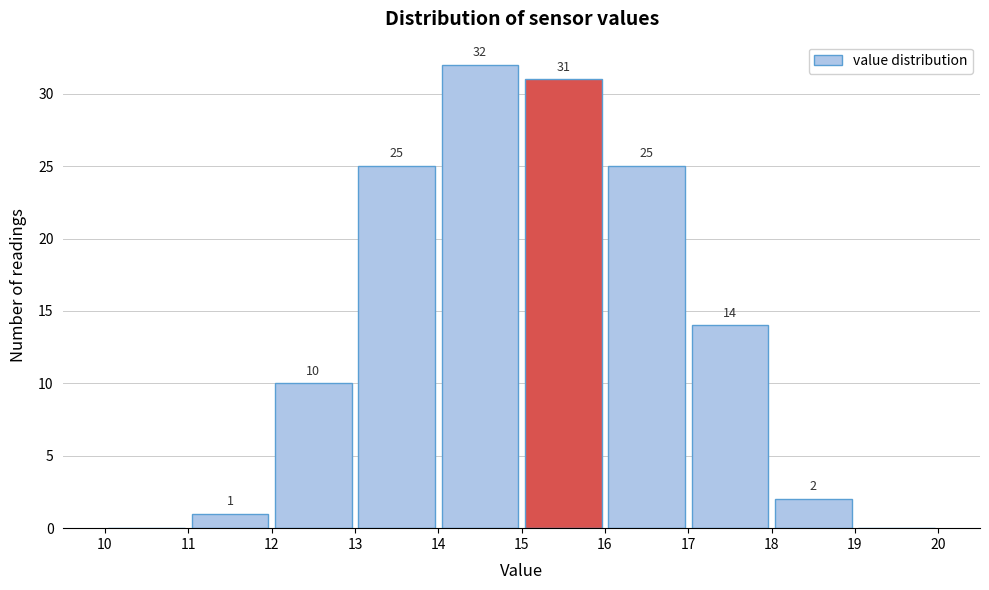

Over which range of the x-axis is the bar tallest?

14 to 15